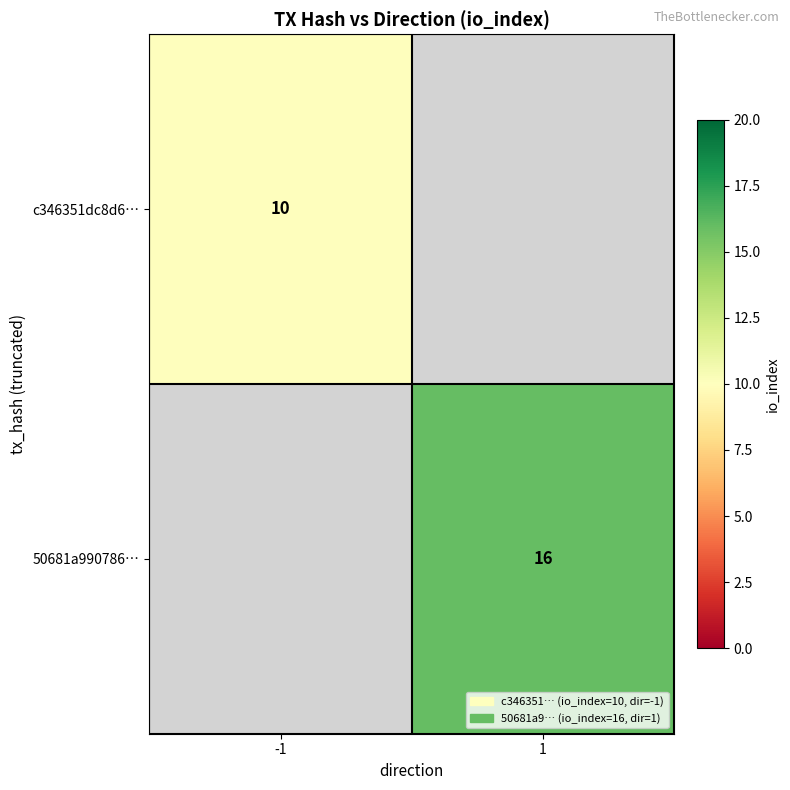

The 50681a990786… series shows 21 at 1. True or false?

False